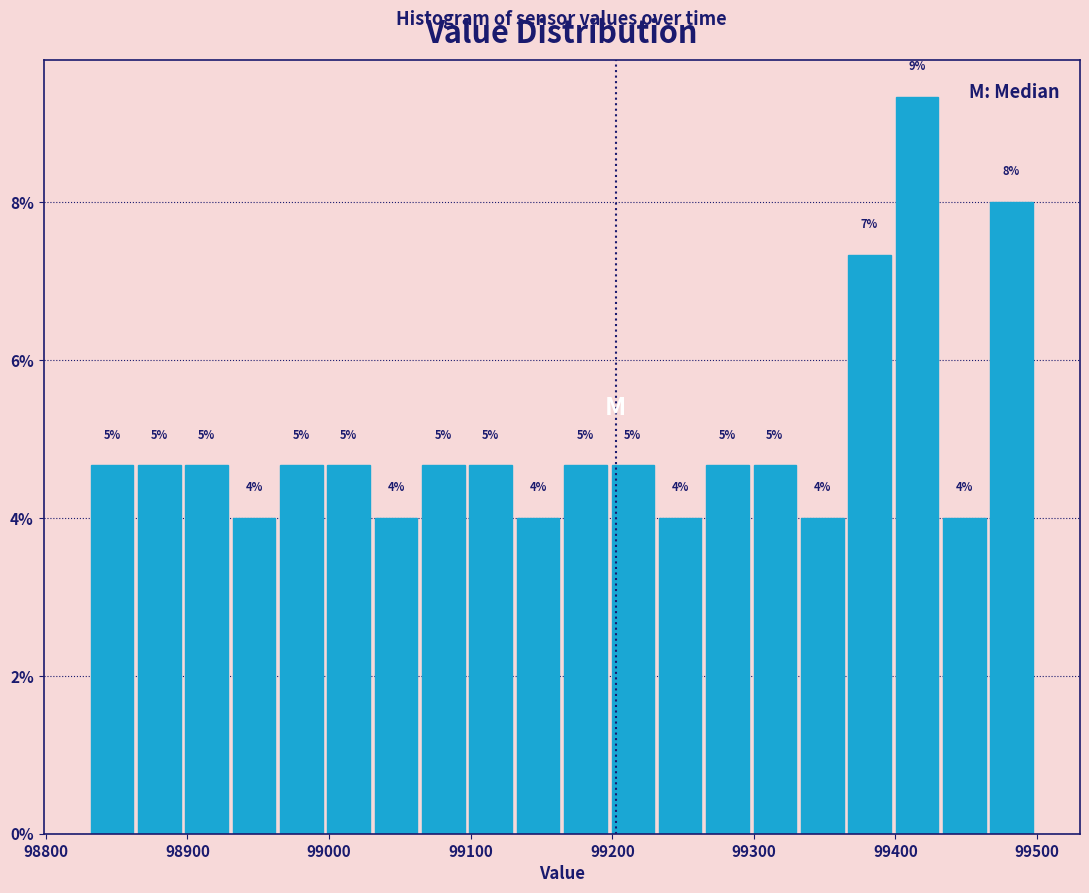

Around what value on the x-axis is the tallest bar? Give the approximate position of its centre, as read against the axis.

99420